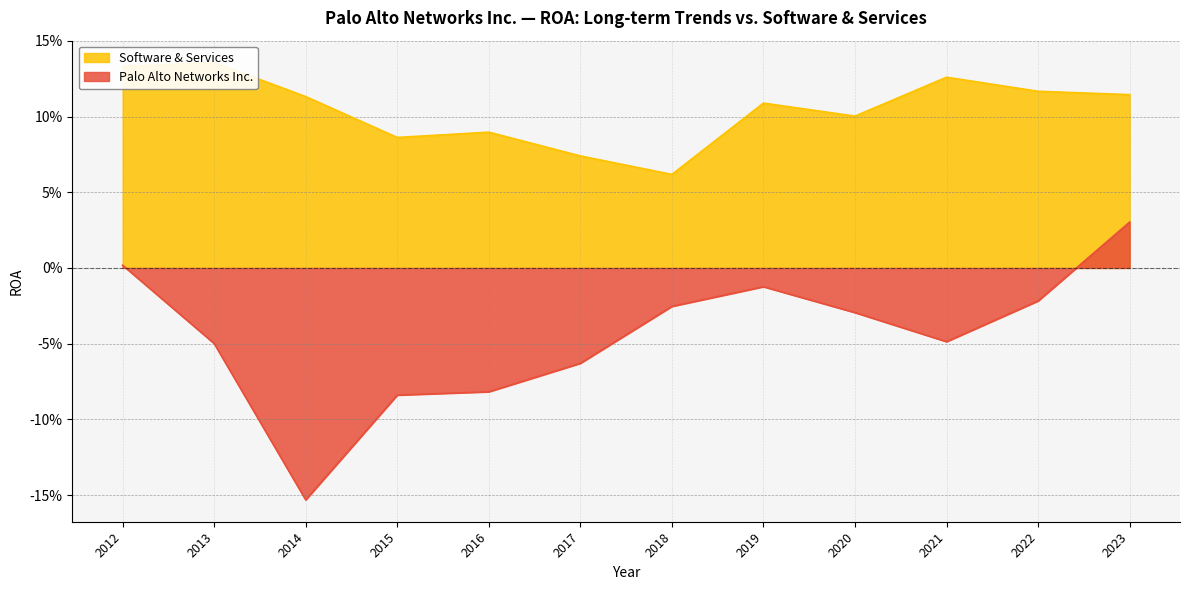

How many values in Palo Alto Networks Inc. are below zero?

10